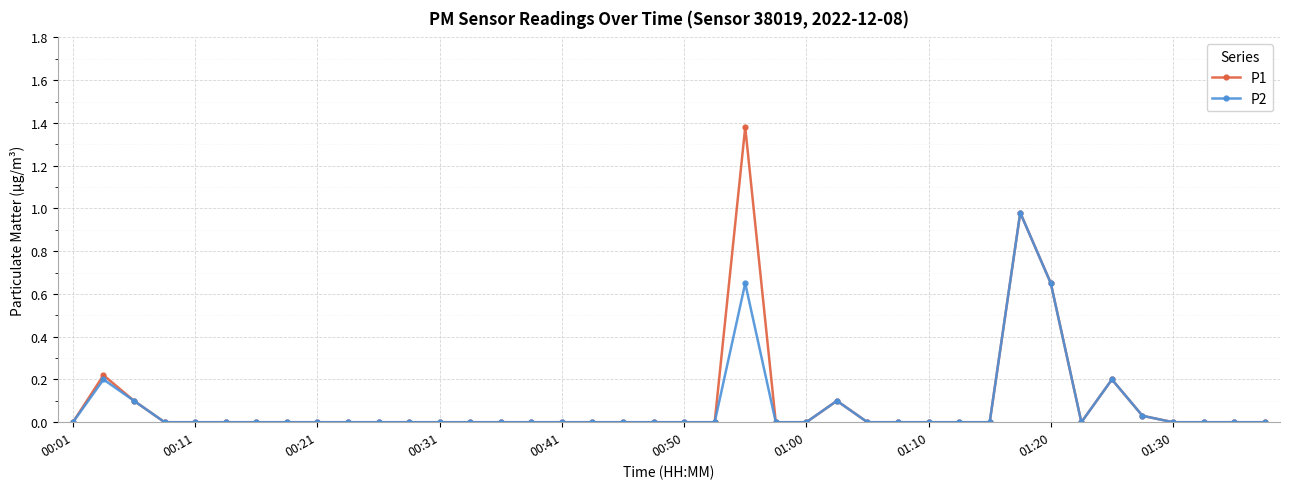

List the series in order of their peak value, highest first.

P1, P2